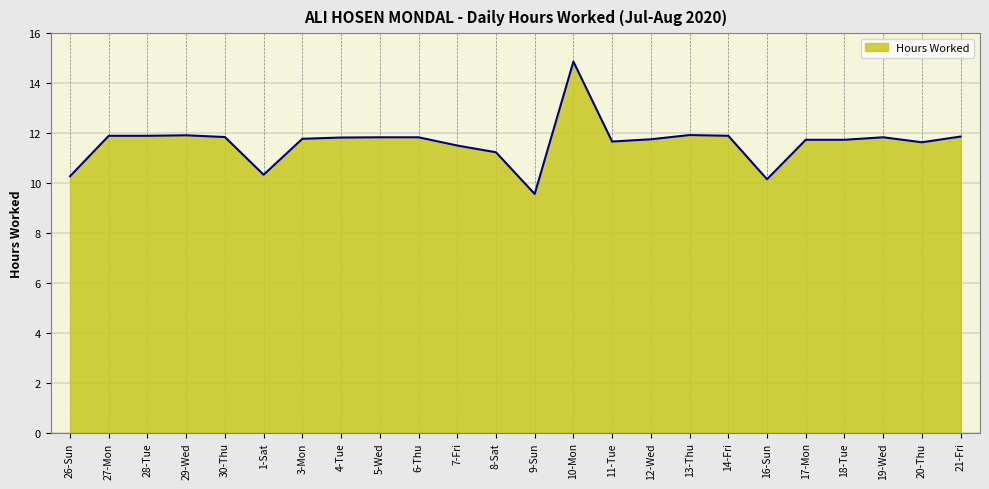

What is the ratio of the value at 11-Tue to the value at 21-Fri?

1.0